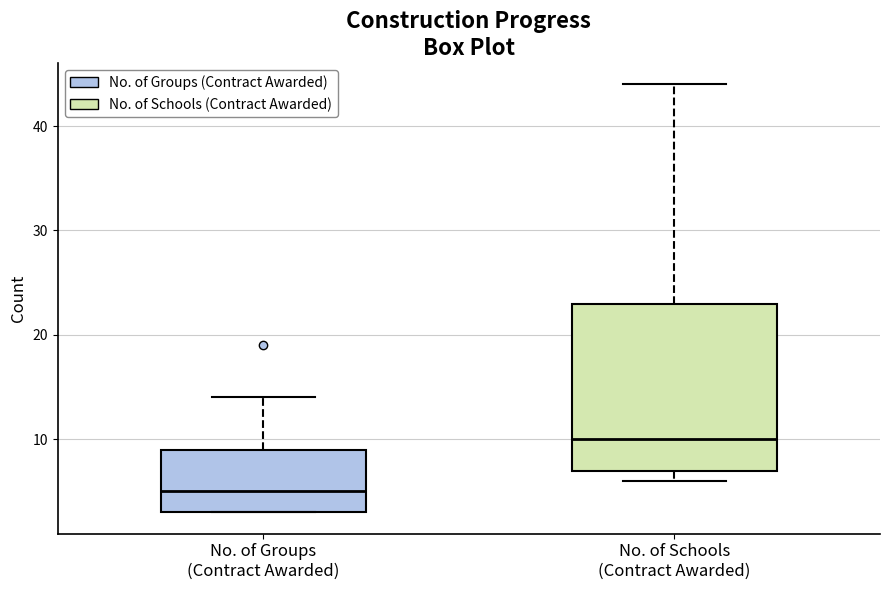

Reading left to right, transcribe this box plot: for each box, give where its median line is, the range the box spans, and where its two whiskers end, as read against the y-axis. The values are not printed on the chart, so give them approximately, as read against the axis.

No. of Groups (Contract Awarded): median 5, box 3 to 9, whiskers 3 to 14
No. of Schools (Contract Awarded): median 10, box 7 to 23, whiskers 6 to 44